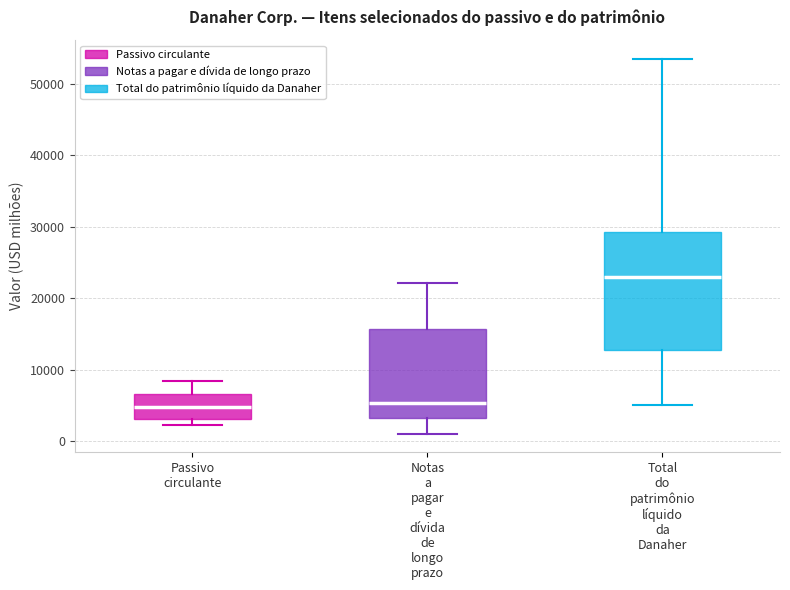

Where is the upper edge of the box for Passivo circulante on the y-axis? The values are not printed on the chart, so give them approximately, as read against the axis.

7000